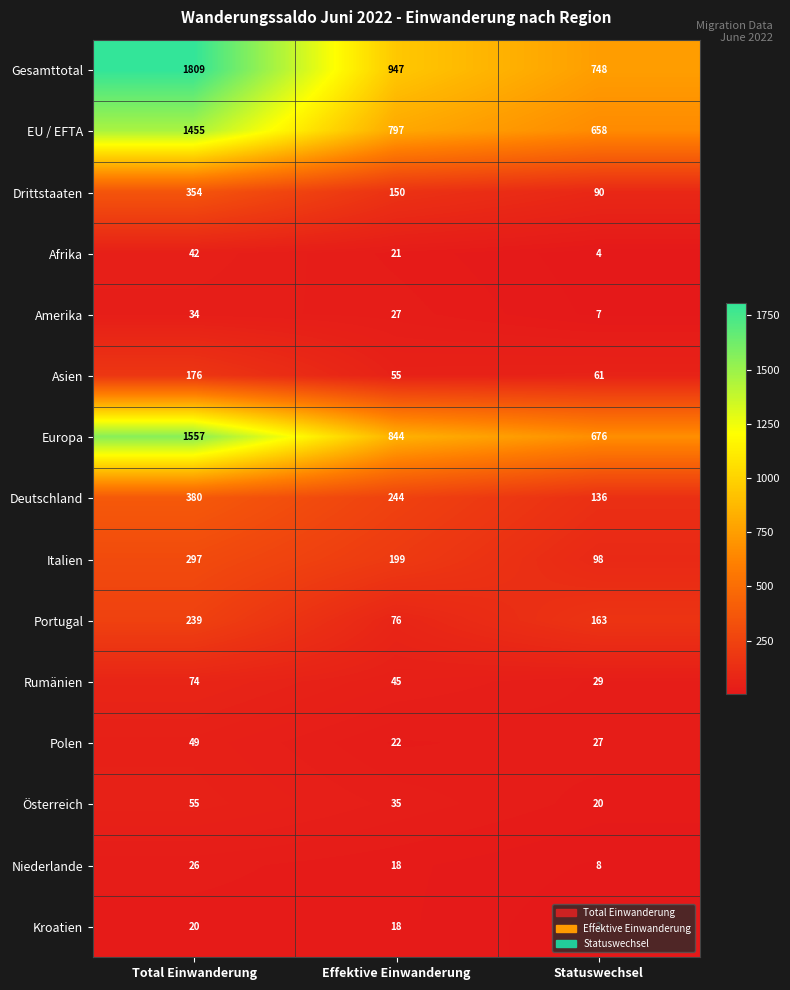

How many data points does each series have?

3